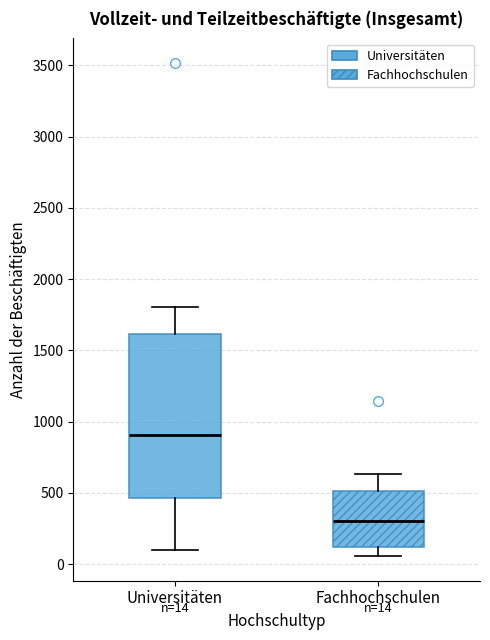

Comparing the boxes themselves (not the whiskers), which one is the tallest?

Universitäten